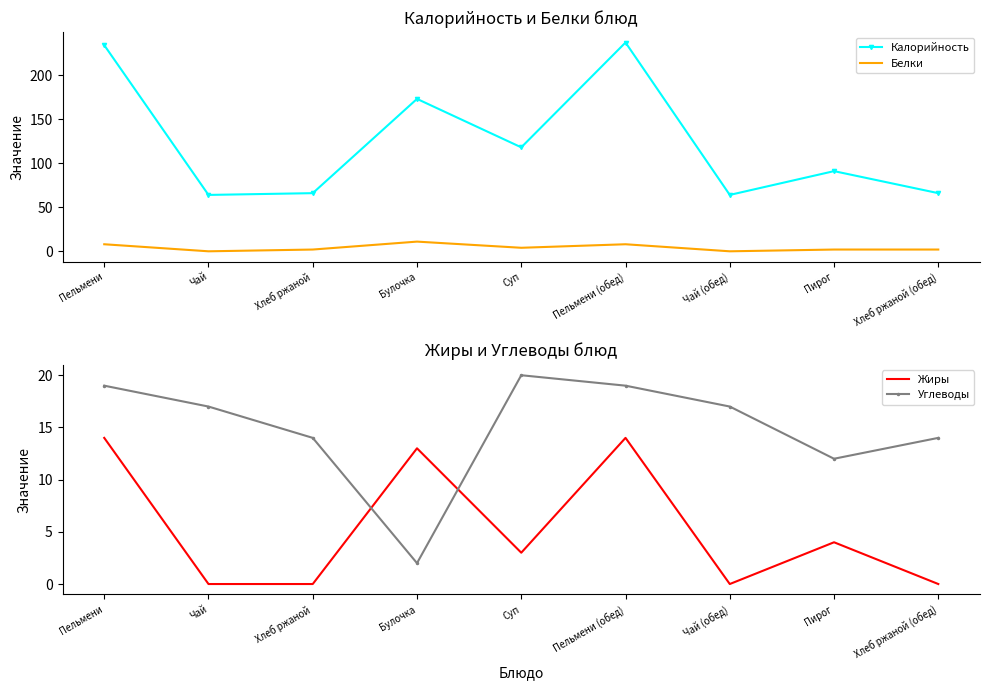

What is the label of the 8th point from the right?

Чай